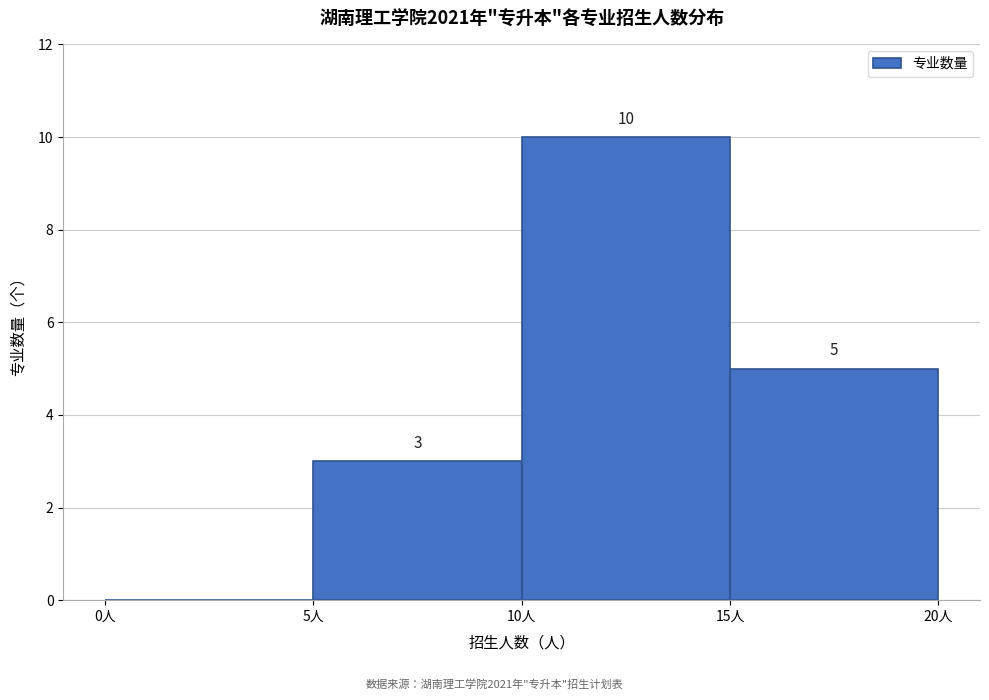

Over which range of the x-axis is the bar tallest?

10 to 15